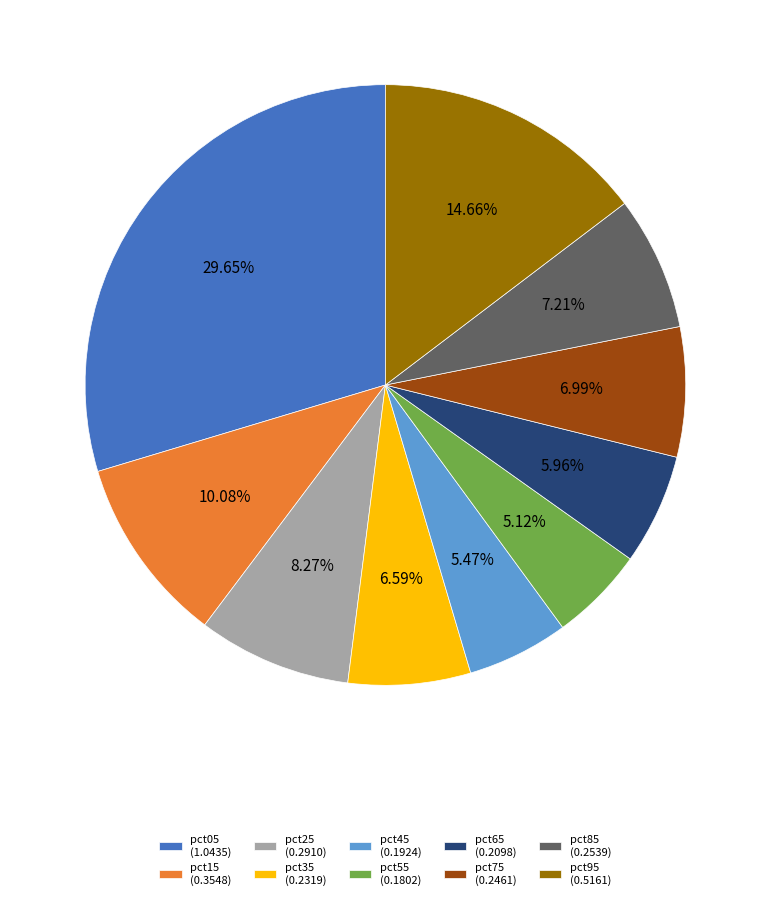

To the nearest percent, what is the average slice percentage?

10%